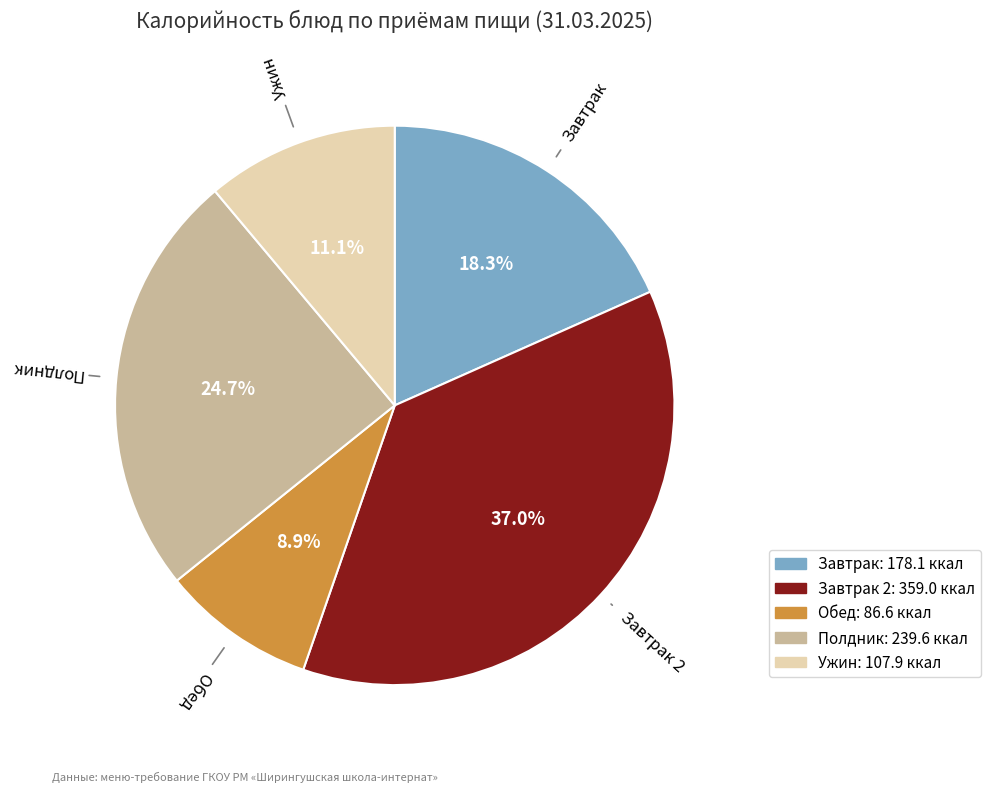

Count the number of slices in the pie.

5